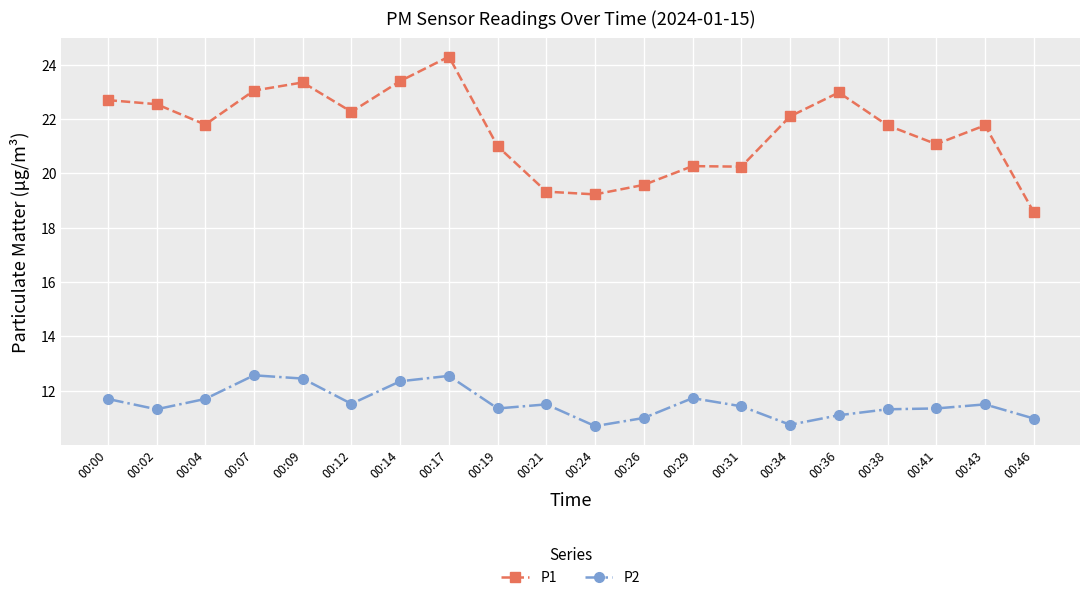

The value of P2 at 00:46 is 11.0. True or false?

True